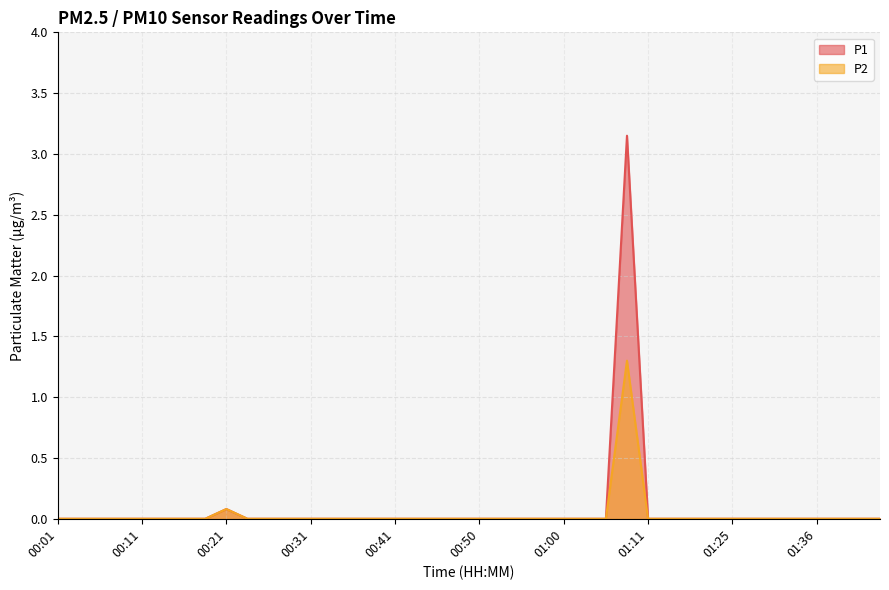

Reading left to right, what are all the values shown in this chart?

P1: 00:01=0.0	00:03=0.0	00:06=0.0	00:08=0.0	00:11=0.0	00:13=0.0	00:16=0.0	00:18=0.0	00:21=0.1	00:23=0.0	00:26=0.0	00:28=0.0	00:31=0.0	00:33=0.0	00:36=0.0	00:38=0.0	00:41=0.0	00:43=0.0	00:45=0.0	00:48=0.0	00:50=0.0	00:53=0.0	00:55=0.0	00:58=0.0	01:00=0.0	01:03=0.0	01:05=0.0	01:08=3.1	01:11=0.0	01:14=0.0	01:17=0.0	01:23=0.0	01:25=0.0	01:28=0.0	01:31=0.0	01:34=0.0	01:36=0.0	01:38=0.0	01:41=0.0	01:43=0.0
P2: 00:01=0.0	00:03=0.0	00:06=0.0	00:08=0.0	00:11=0.0	00:13=0.0	00:16=0.0	00:18=0.0	00:21=0.1	00:23=0.0	00:26=0.0	00:28=0.0	00:31=0.0	00:33=0.0	00:36=0.0	00:38=0.0	00:41=0.0	00:43=0.0	00:45=0.0	00:48=0.0	00:50=0.0	00:53=0.0	00:55=0.0	00:58=0.0	01:00=0.0	01:03=0.0	01:05=0.0	01:08=1.3	01:11=0.0	01:14=0.0	01:17=0.0	01:23=0.0	01:25=0.0	01:28=0.0	01:31=0.0	01:34=0.0	01:36=0.0	01:38=0.0	01:41=0.0	01:43=0.0